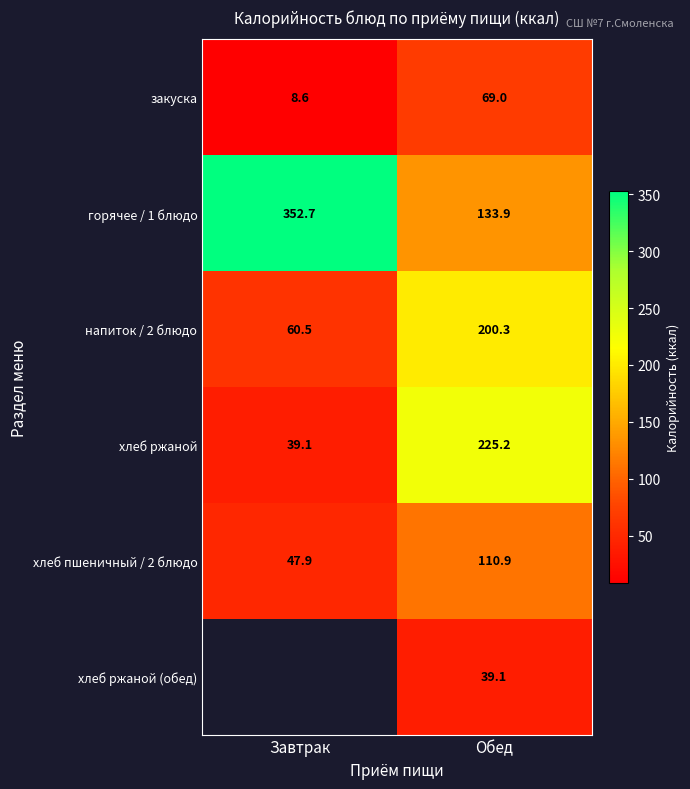

What is the total value across all series at Обед?

778.4